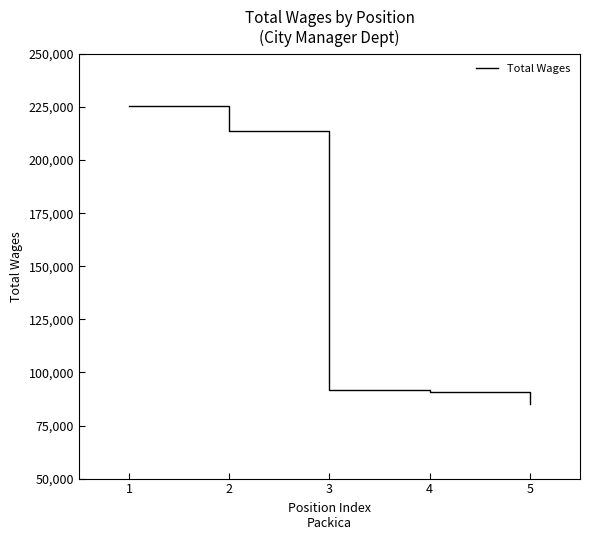

True or false: there are more than 1 points higher than both neighbors.

False